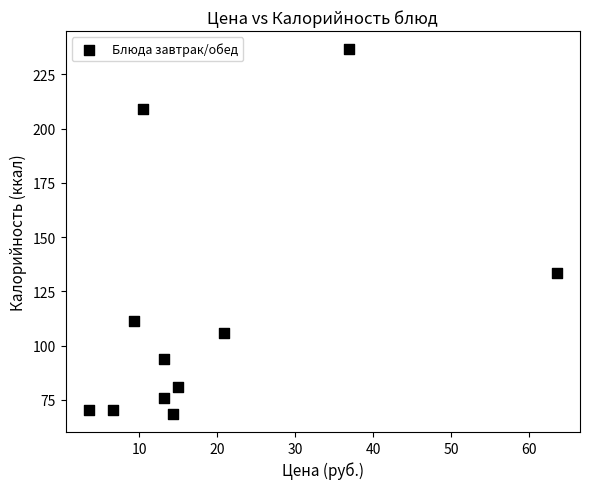

What Y value in the scatter plot is closest to 152?

133.6